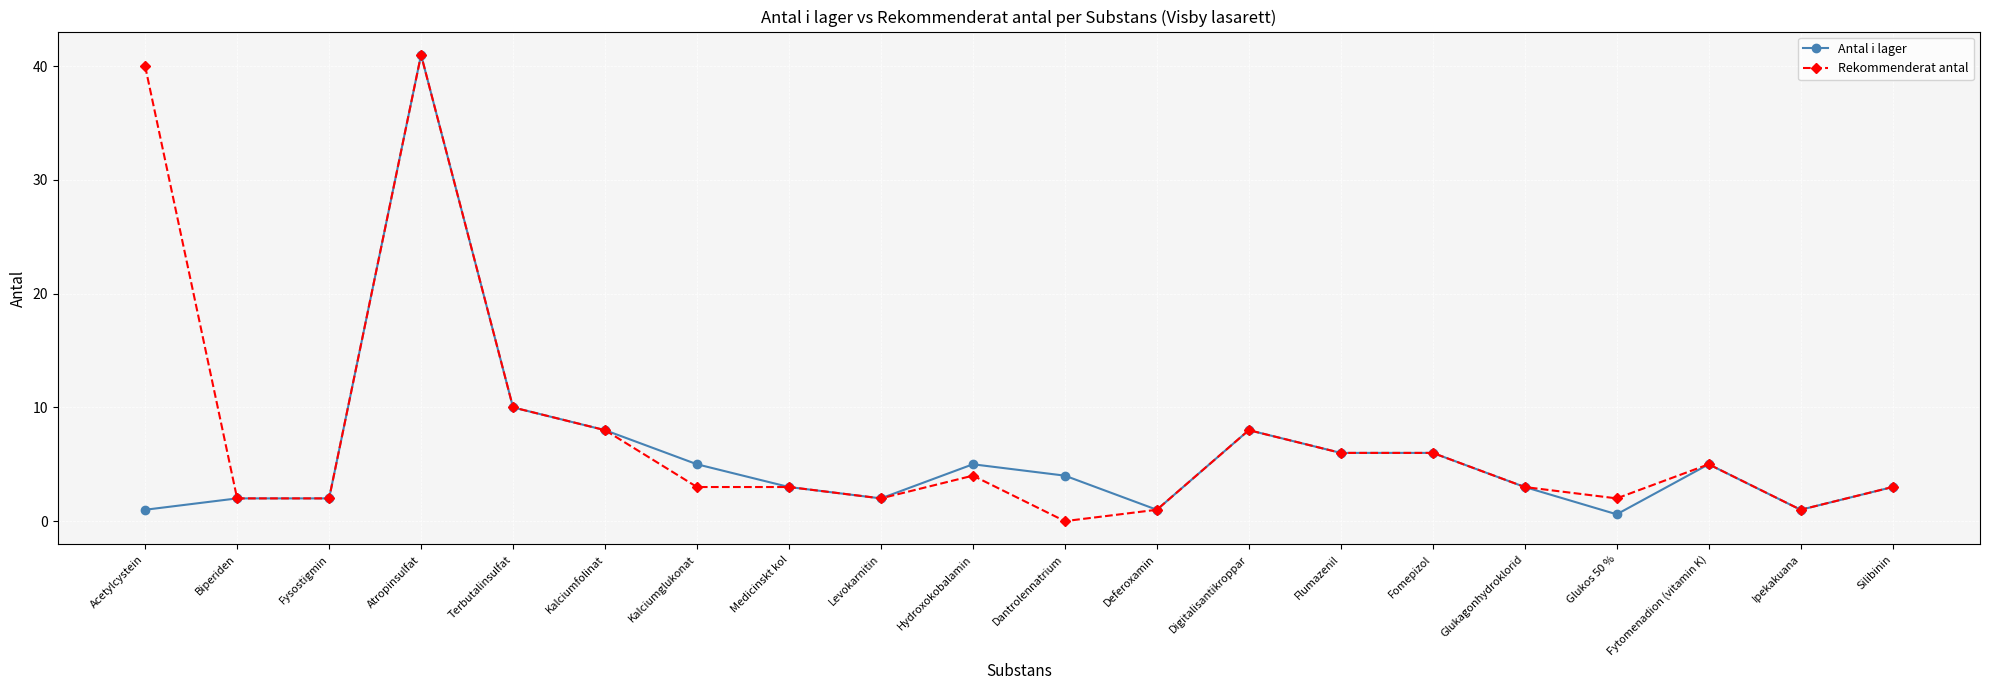

How many positive values does the Rekommenderat antal series have?

19